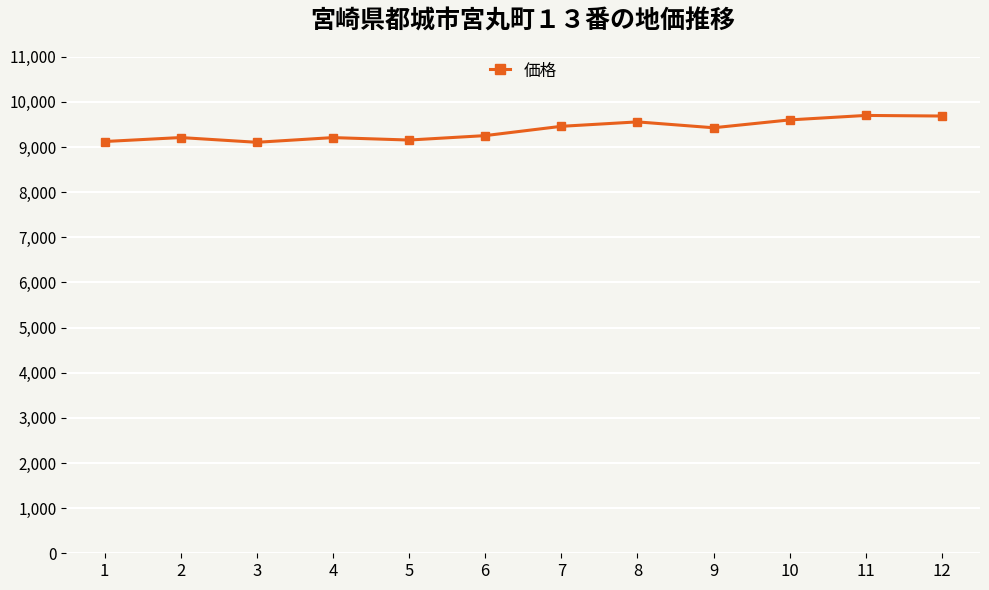

What is the smallest value displayed?

9106